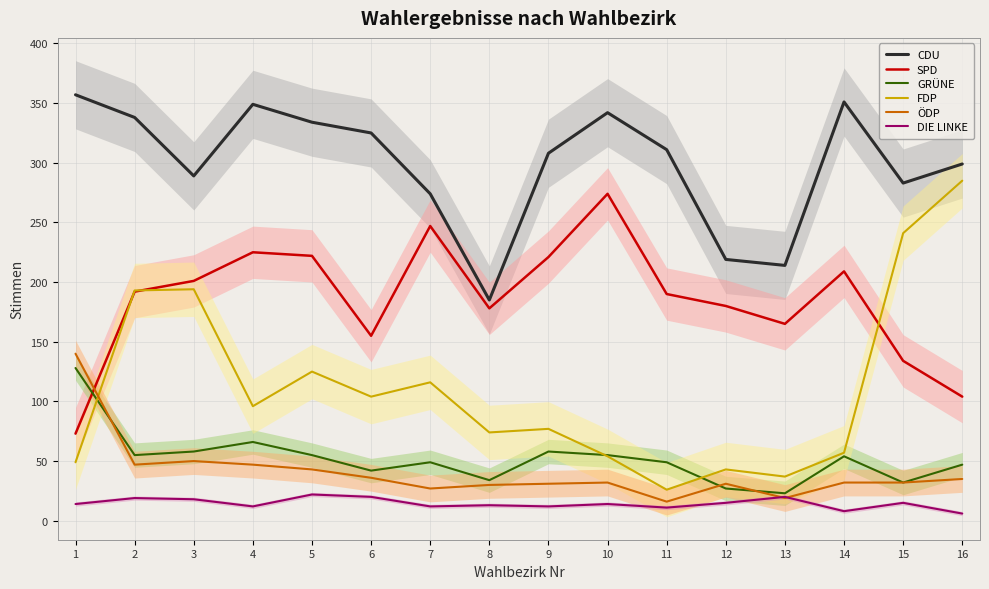

Reading left to right, transcribe all the data shown in this chart.

CDU: 357	338	289	349	334	325	274	185	308	342	311	219	214	351	283	299
SPD: 73	192	201	225	222	155	247	178	221	274	190	180	165	209	134	104
GRÜNE: 128	55	58	66	55	42	49	34	58	55	49	27	23	54	32	47
FDP: 49	193	194	96	125	104	116	74	77	54	26	43	37	57	241	285
ÖDP: 140	47	50	47	43	36	27	30	31	32	16	31	19	32	32	35
DIE LINKE: 14	19	18	12	22	20	12	13	12	14	11	15	20	8	15	6